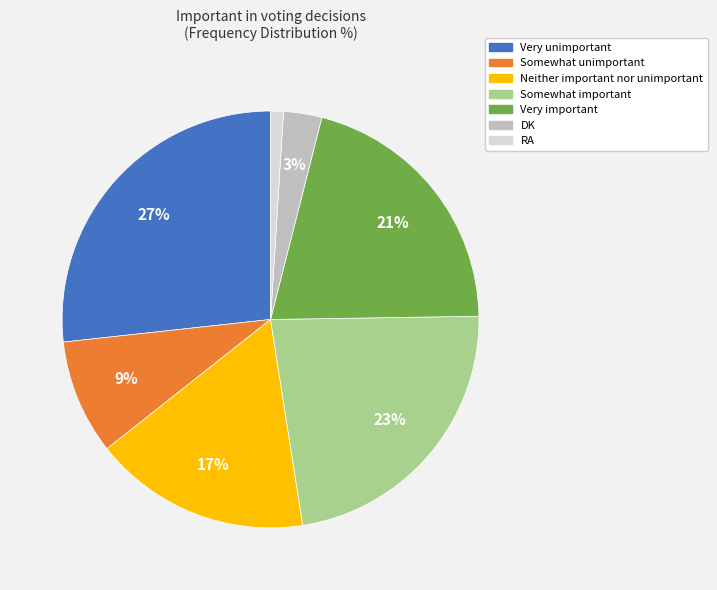

How many slices are in this pie chart?

7